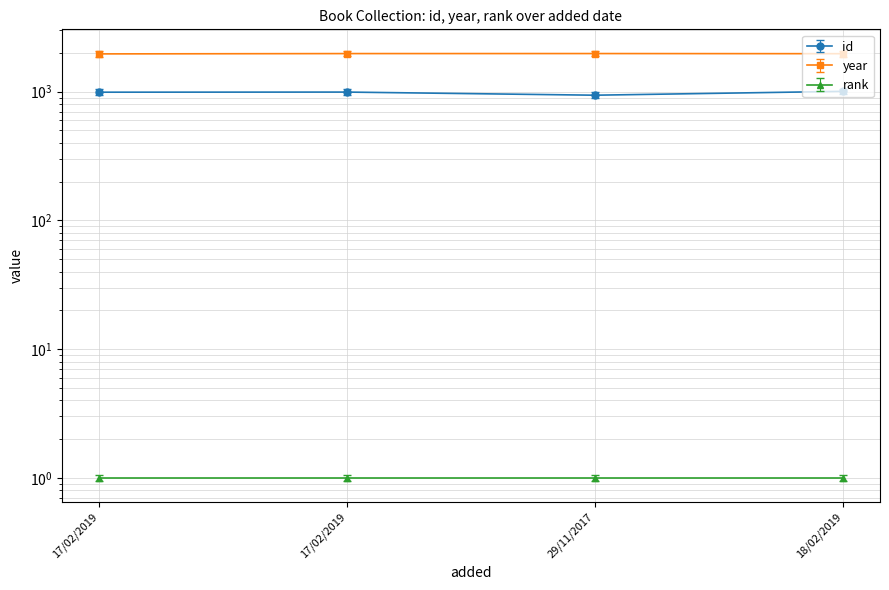

Reading right to left, what are all the values shown in this chart?

id: 18/02/2019=1056.3	29/11/2017=986.0	17/02/2019=1042.7	17/02/2019=1040.5
year: 18/02/2019=1973.0	29/11/2017=1978.0	17/02/2019=1977.0	17/02/2019=1966.0